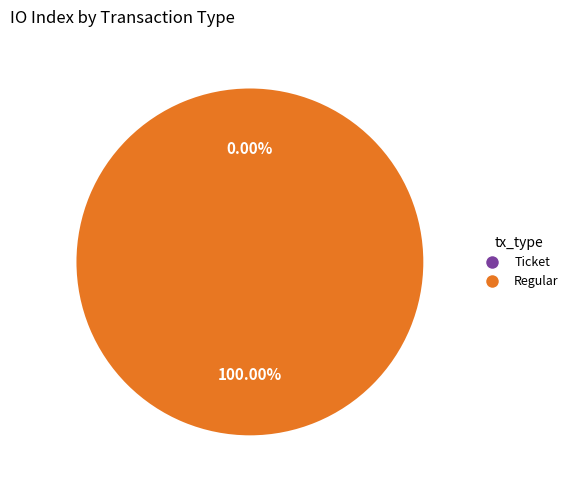

Which category has the smallest portion of the pie?

Ticket